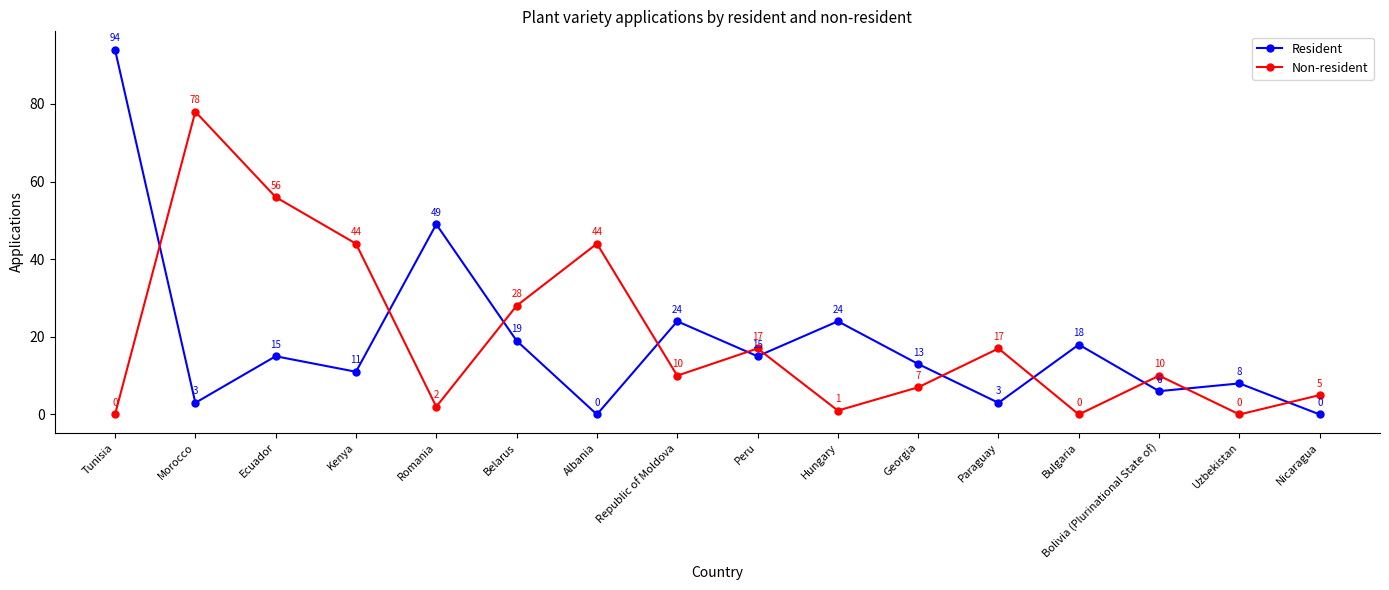

What is the total value across all series at Paraguay?

20